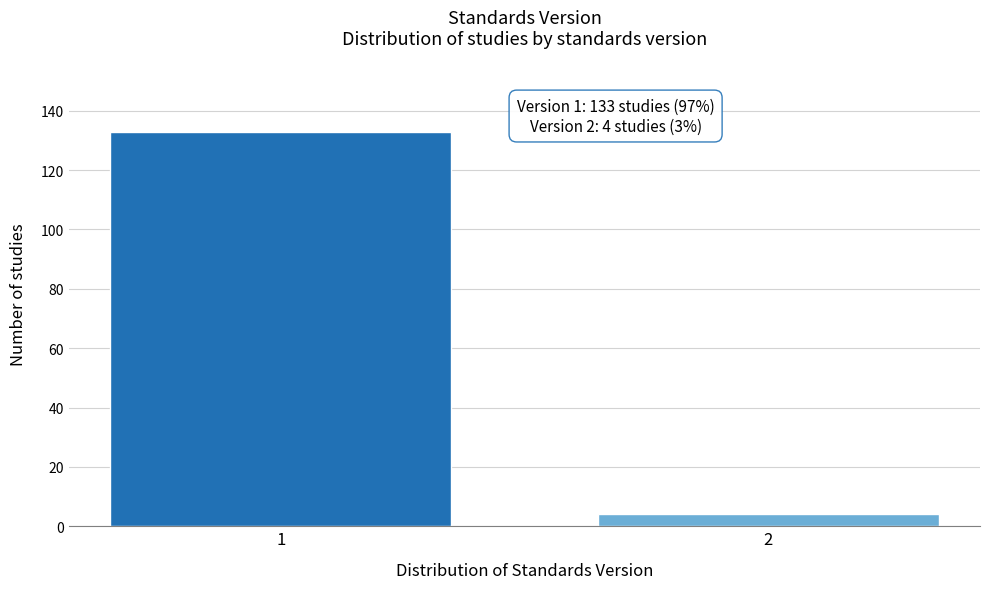

Reading left to right, extract all data points from this chart.

133	4